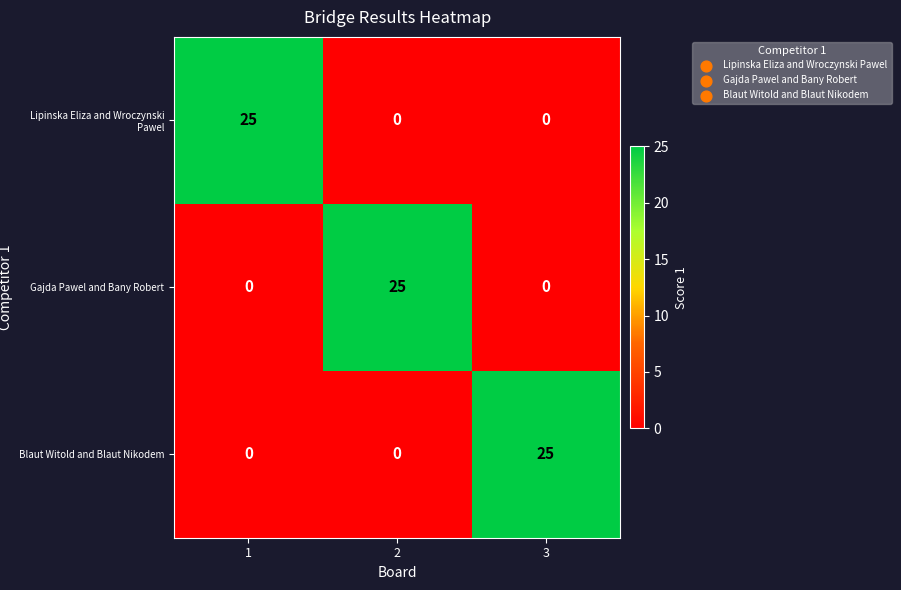

Reading left to right, what are all the values shown in this chart?

Lipinska Eliza and Wroczynski Pawel: 25	0	0
Gajda Pawel and Bany Robert: 0	25	0
Blaut Witold and Blaut Nikodem: 0	0	25